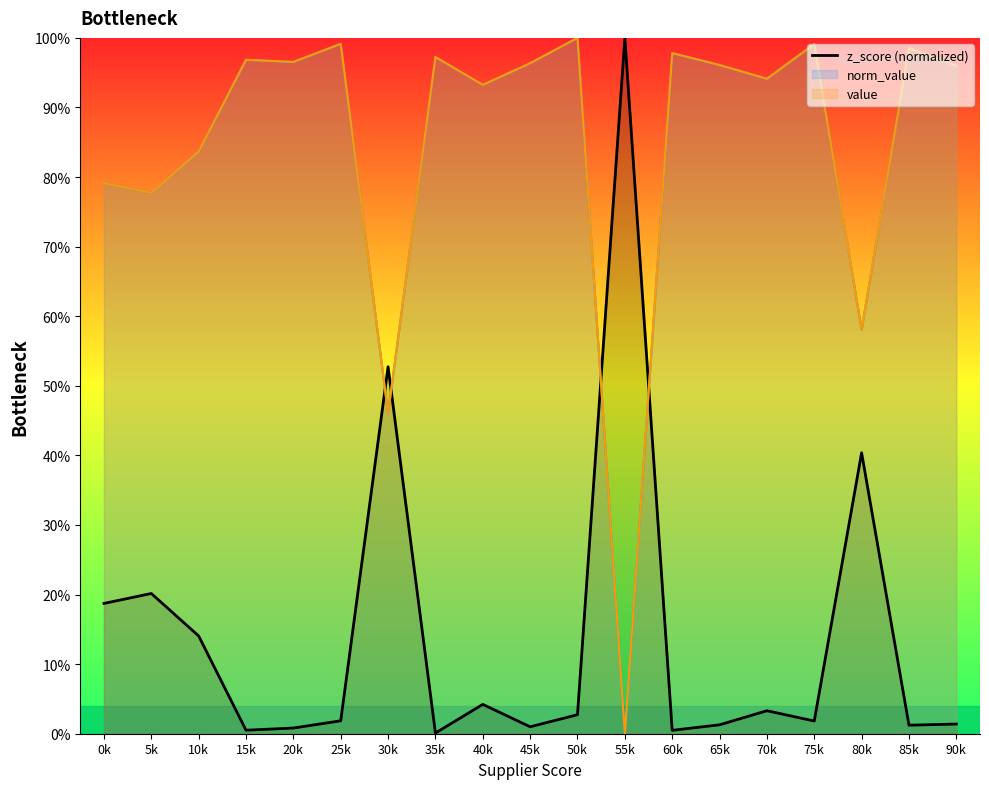

Does the chart display data point markers on the line(s)?

No